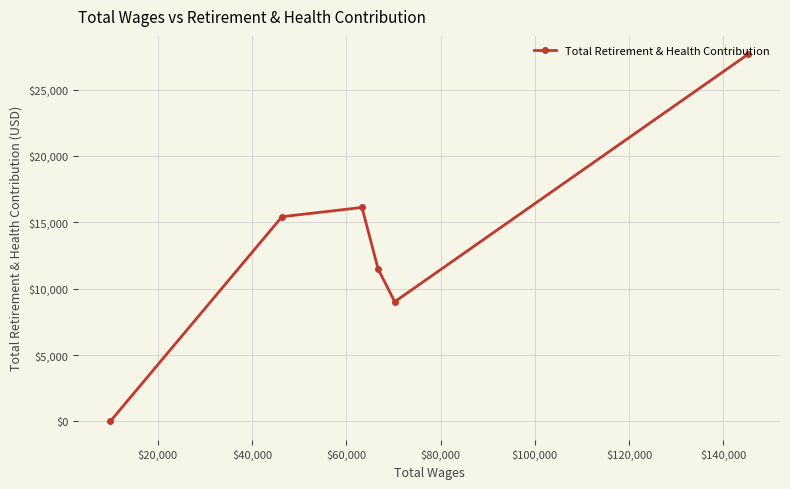

What is the average value?

13278